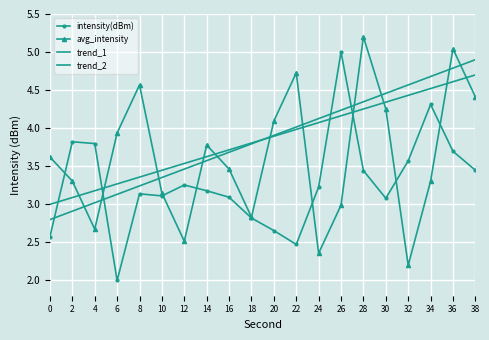

What are all the series names shown in the legend?

intensity(dBm), avg_intensity, trend_1, trend_2